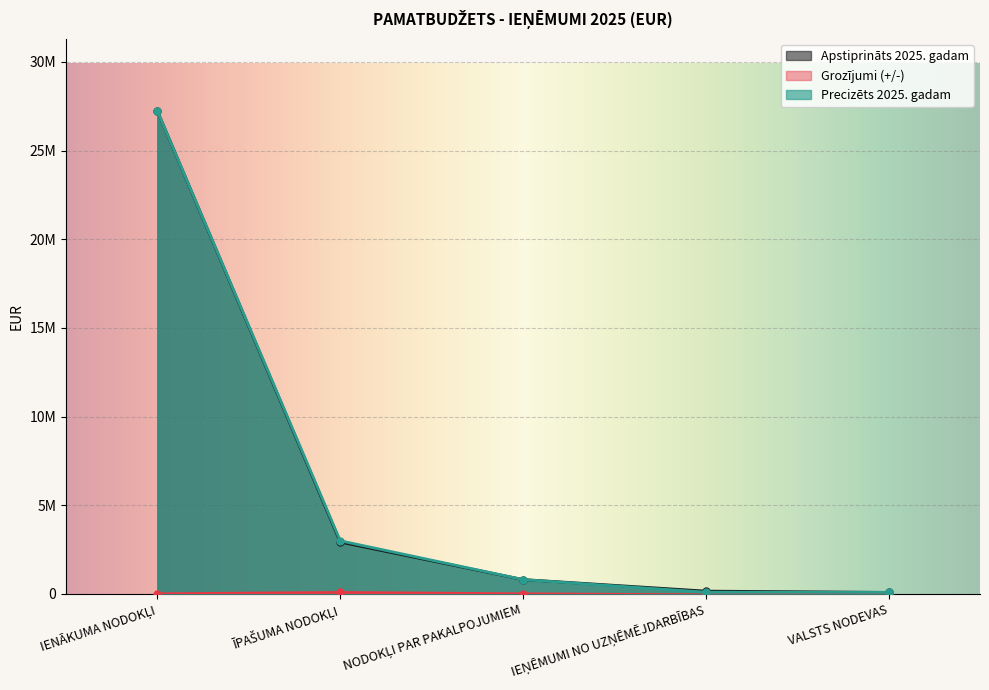

What is the maximum value shown in the chart?

27226434